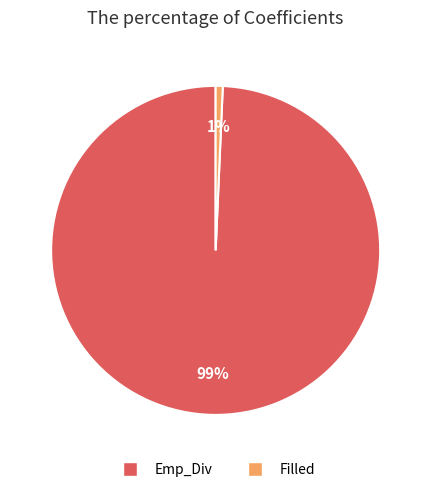

Is the sum of Emp_Div and Filled greater than half?

Yes